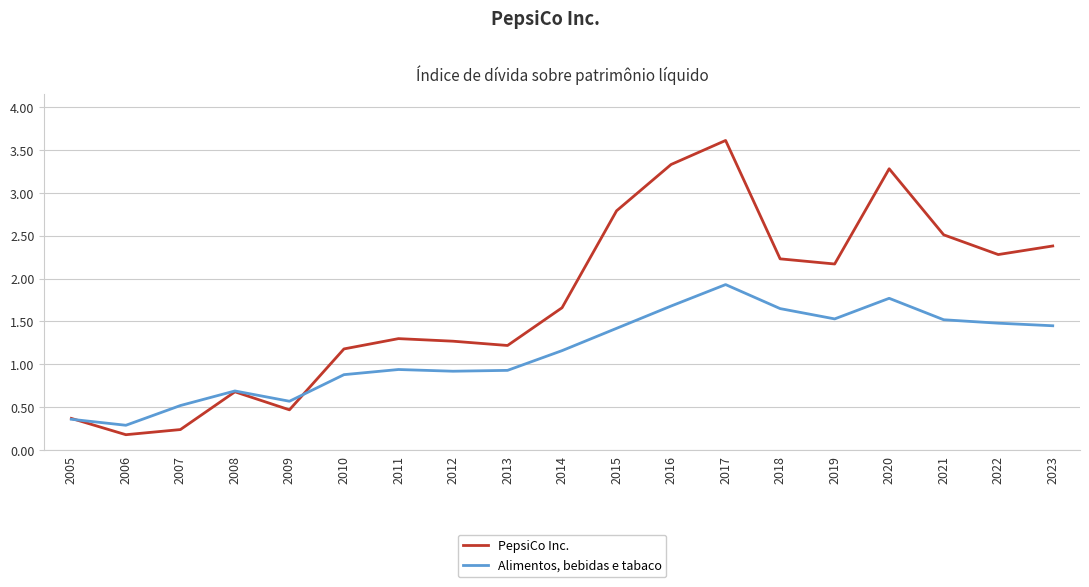

True or false: Alimentos, bebidas e tabaco and PepsiCo Inc. intersect in this chart.

True